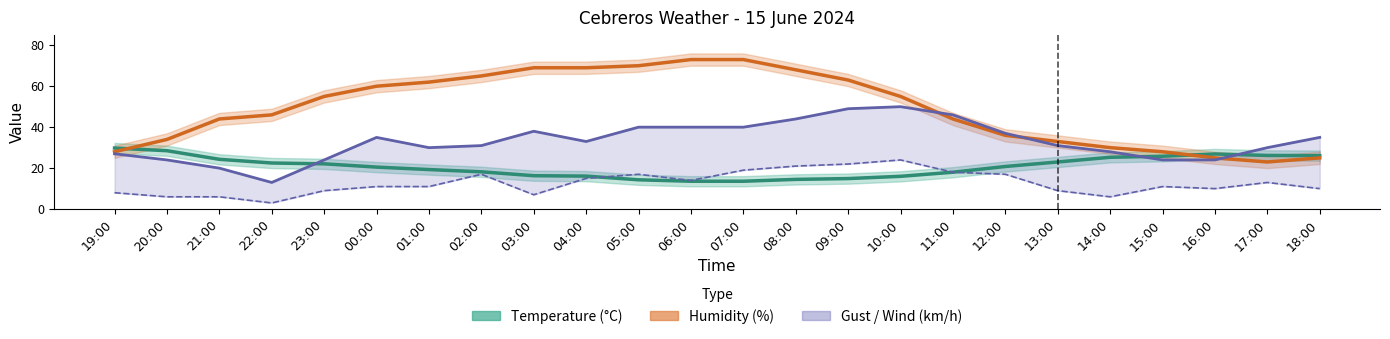

At how many categories does at least one series exceed 30?

19